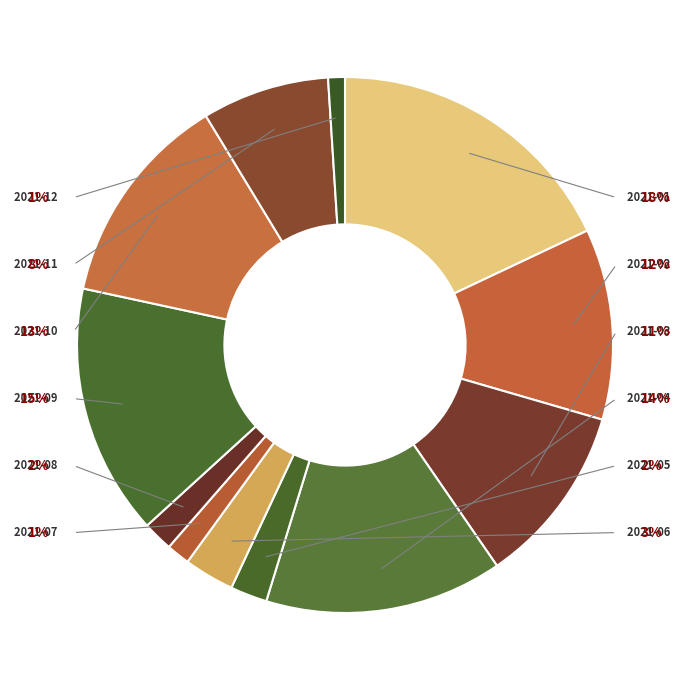

True or false: 2021-04 accounts for 14% of the total.

True